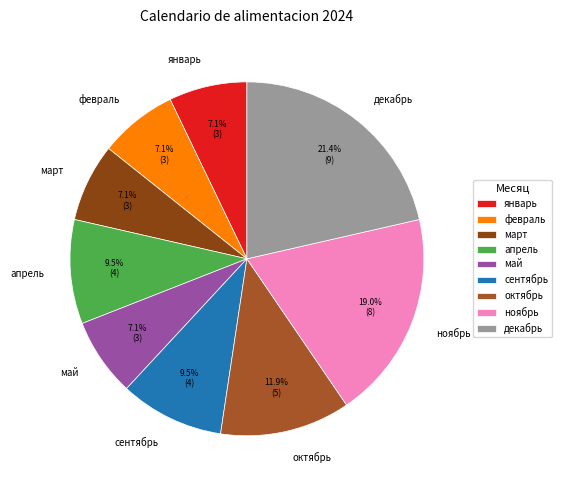

Which slice is the largest?

декабрь